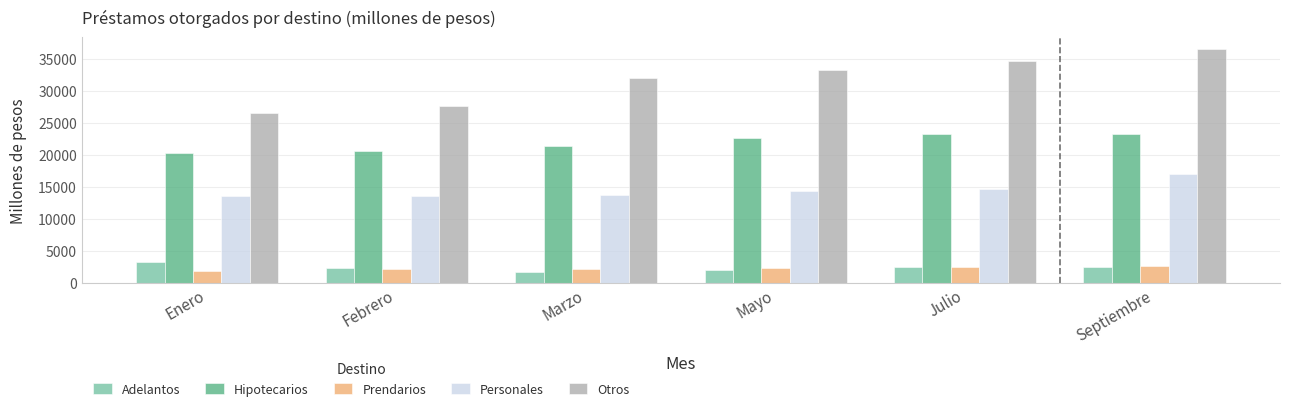

List the series in order of their peak value, lowest first.

Prendarios, Adelantos, Personales, Hipotecarios, Otros